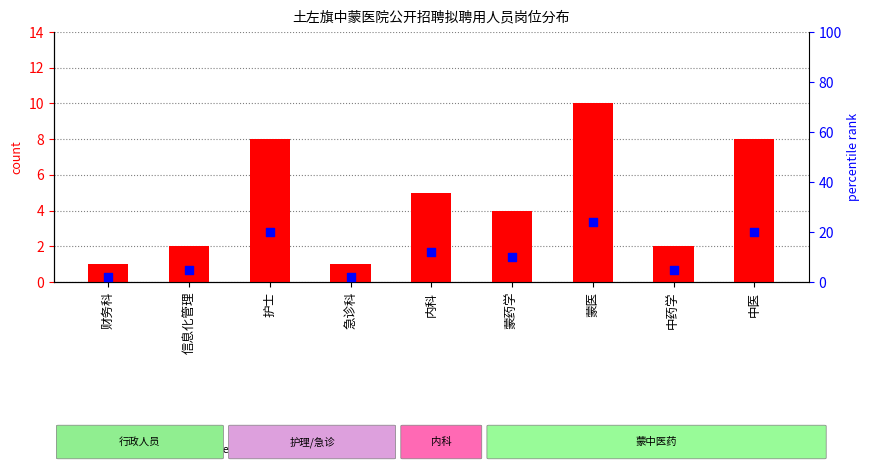

At which category is the sum across all series the highest?

蒙医